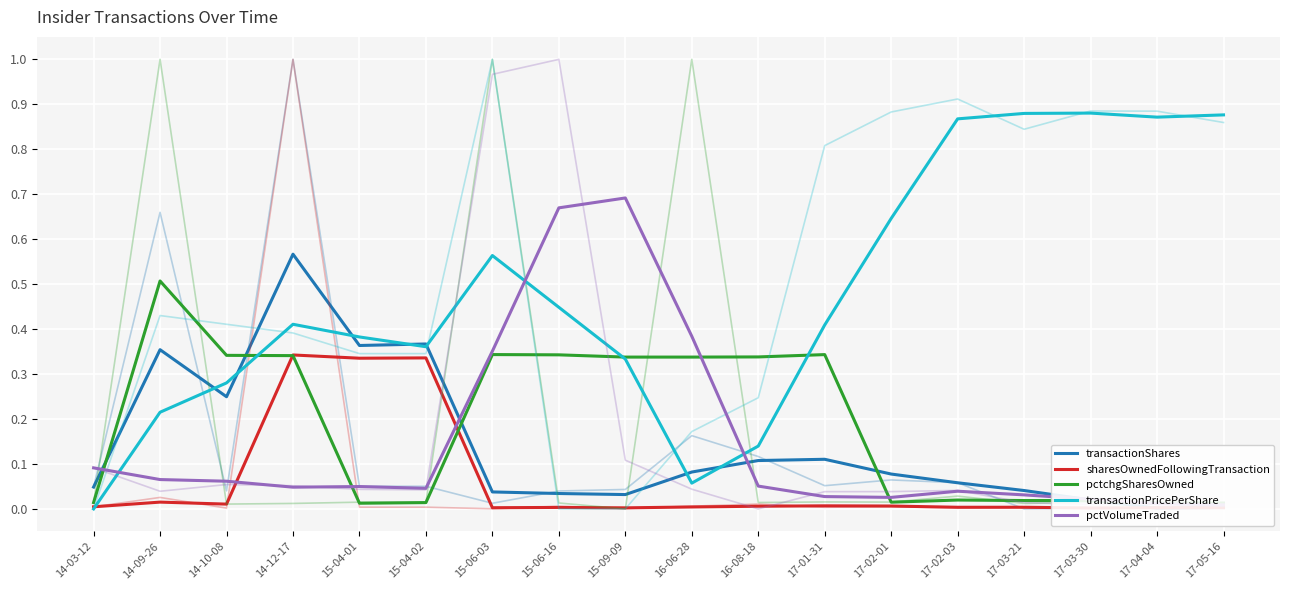

What is the difference between the maximum and second lowest values in the sharesOwnedFollowingTransaction series?

0.3